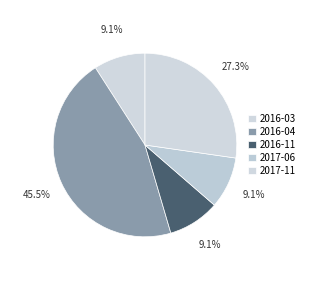

To the nearest percent, what portion does 2017-06 represent?

9%